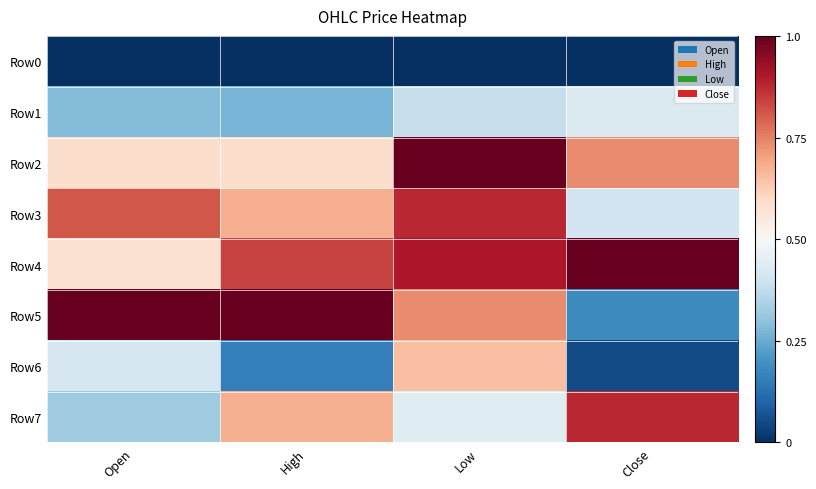

Reading left to right, transcribe all the data shown in this chart.

Row0: Open=0.0	High=0.0	Low=0.0	Close=0.0
Row1: Open=0.3	High=0.3	Low=0.4	Close=0.4
Row2: Open=0.6	High=0.6	Low=1.0	Close=0.7
Row3: Open=0.8	High=0.7	Low=0.9	Close=0.4
Row4: Open=0.6	High=0.8	Low=0.9	Close=1.0
Row5: Open=1.0	High=1.0	Low=0.7	Close=0.2
Row6: Open=0.4	High=0.2	Low=0.6	Close=0.1
Row7: Open=0.3	High=0.7	Low=0.4	Close=0.9